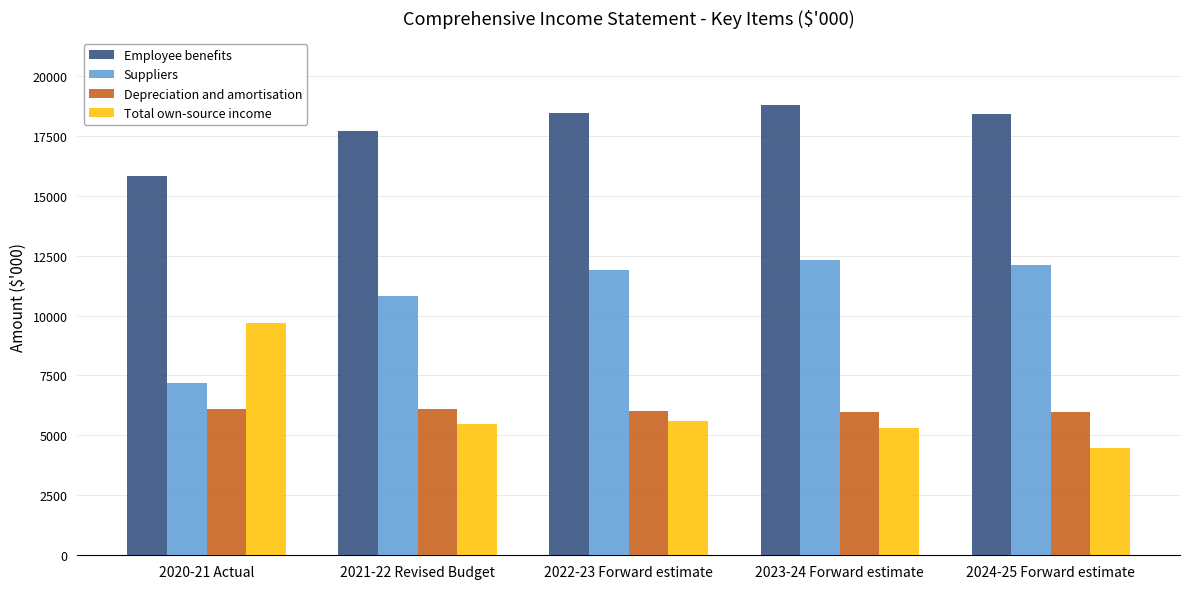

At 2023-24 Forward estimate, list the series in order from smallest to largest.

Total own-source income, Depreciation and amortisation, Suppliers, Employee benefits